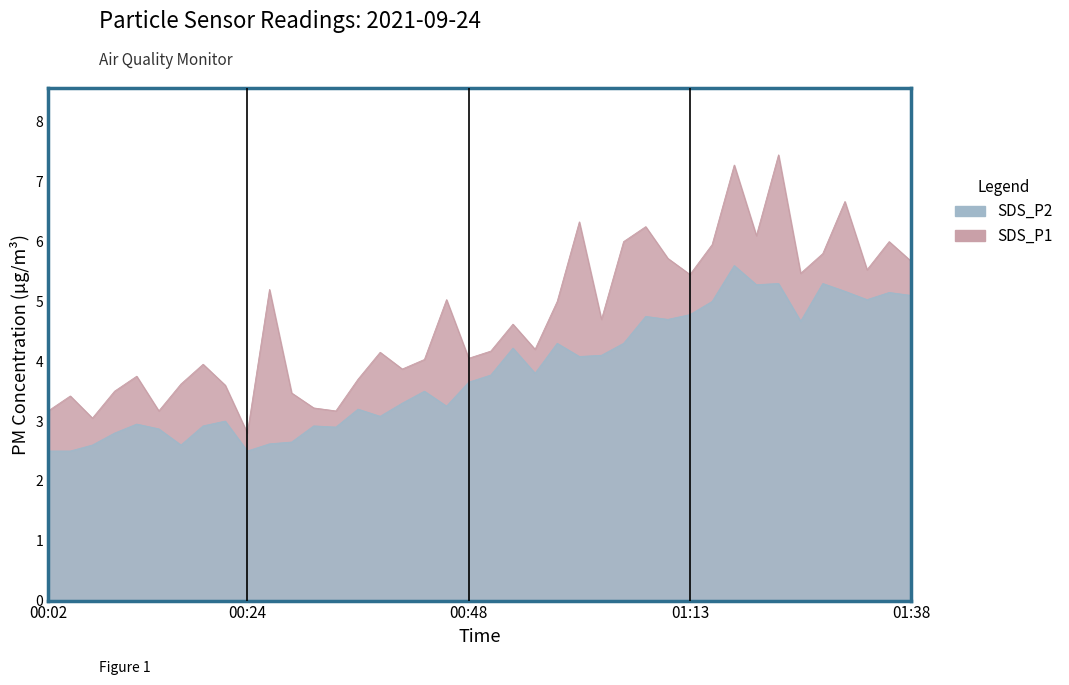

Reading left to right, list all the values displayed in this chart.

SDS_P1: 3.2	3.4	3.0	3.5	3.8	3.2	3.6	4.0	3.6	2.8	5.2	3.5	3.2	3.2	3.7	4.2	3.9	4.0	5.0	4.0	4.2	4.6	4.2	5.0	6.3	4.7	6.0	6.2	5.7	5.5	6.0	7.3	6.1	7.5	5.5	5.8	6.7	5.5	6.0	5.7
SDS_P2: 2.5	2.5	2.6	2.8	3.0	2.9	2.6	2.9	3.0	2.5	2.6	2.6	2.9	2.9	3.2	3.1	3.3	3.5	3.2	3.6	3.8	4.2	3.8	4.3	4.1	4.1	4.3	4.8	4.7	4.8	5.0	5.6	5.3	5.3	4.7	5.3	5.2	5.0	5.2	5.1